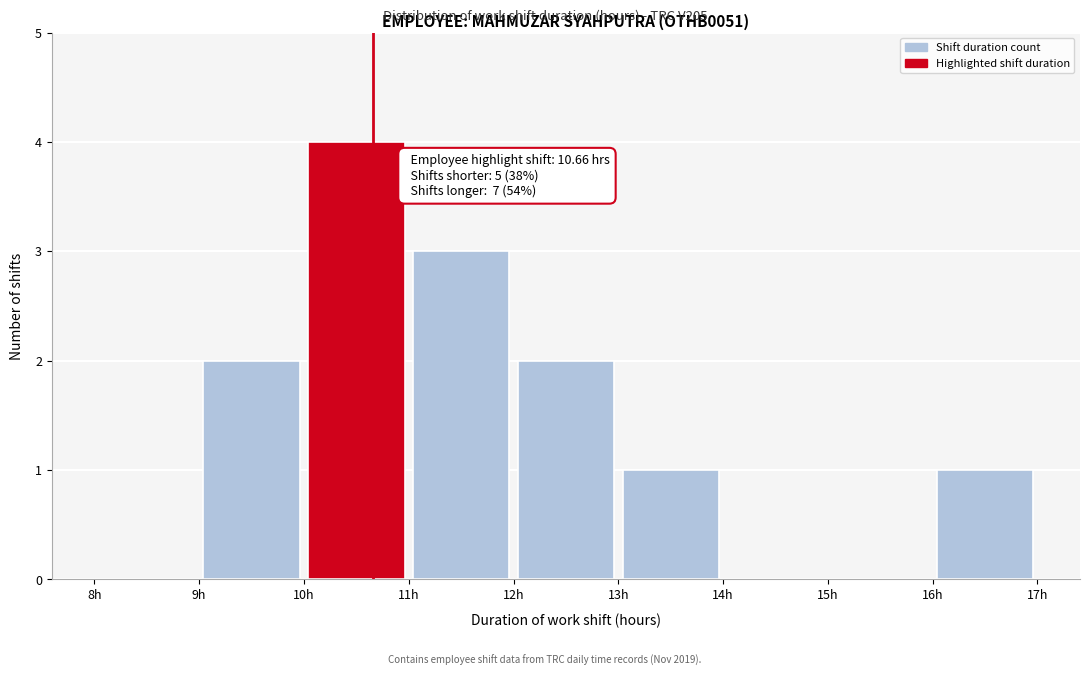

Over which range of the x-axis is the bar tallest?

10 to 11